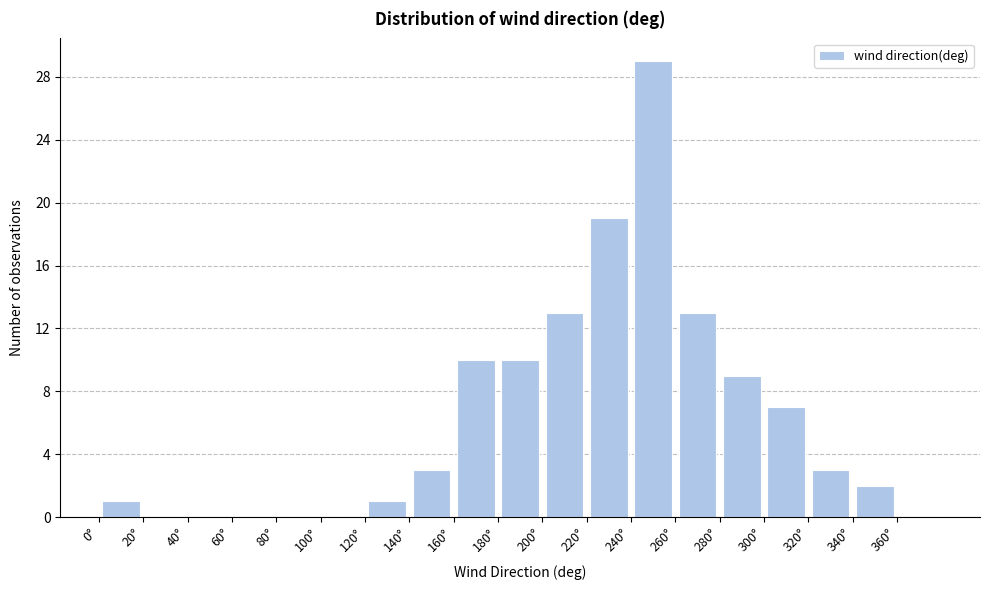

Over which range of the x-axis is the bar tallest?

240 to 260